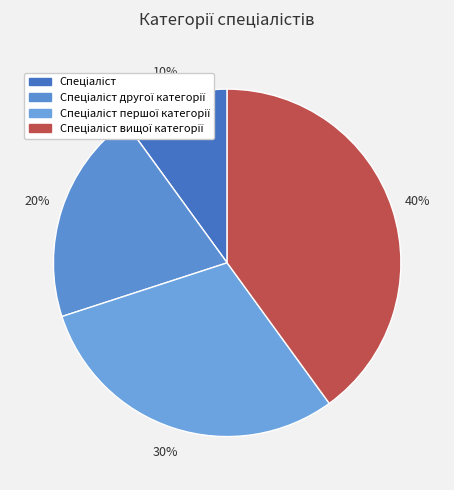

Which slice is the smallest?

Спеціаліст